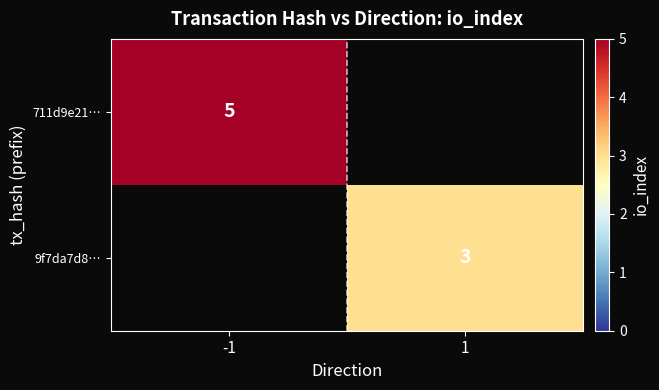

True or false: 711d9e21… has a value of 5 at -1.

True